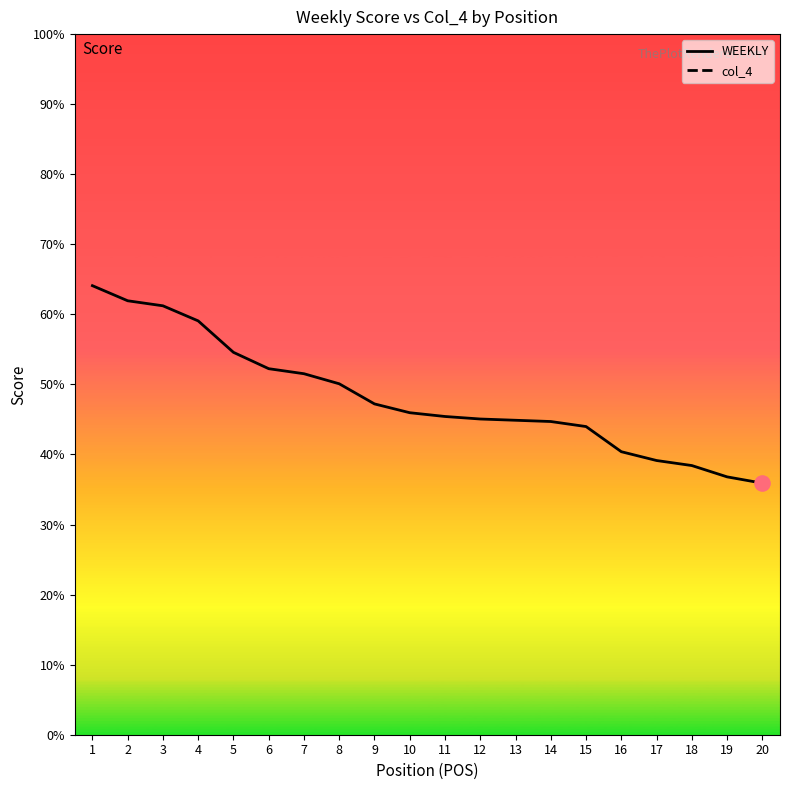

What is the total value across all series at 15?

2683